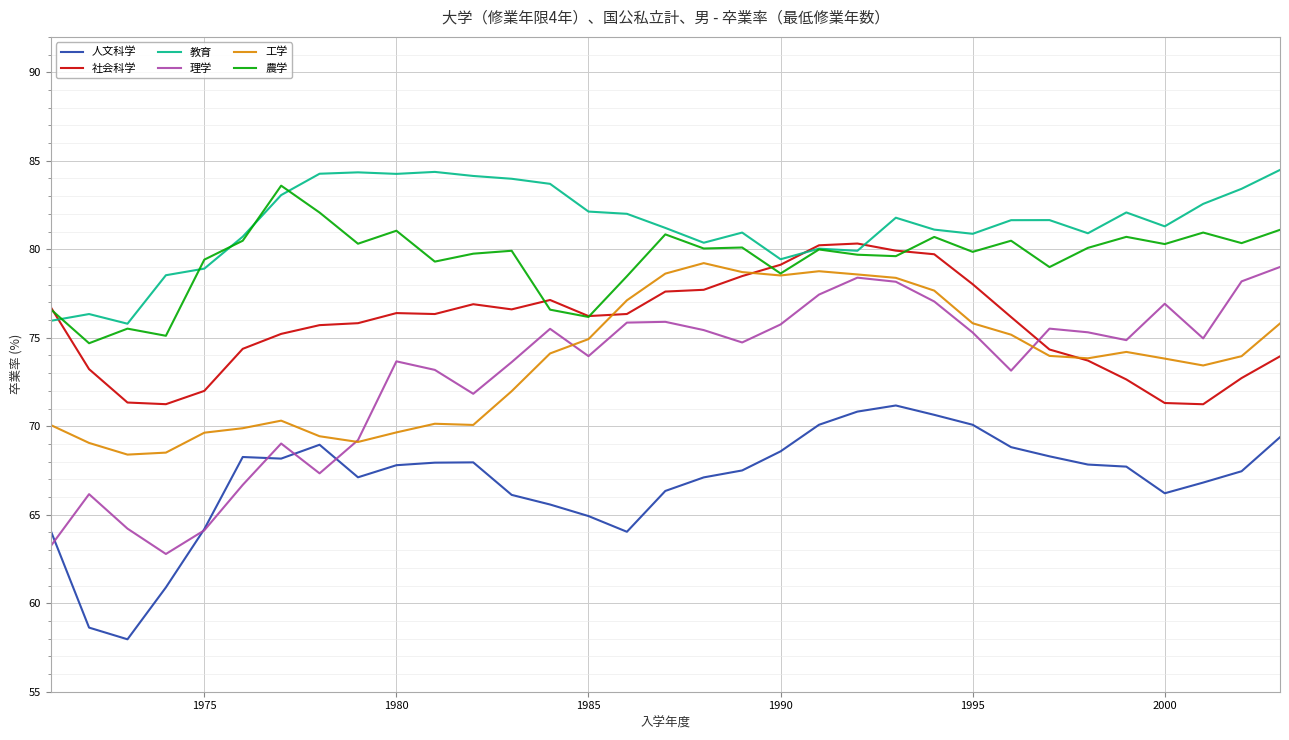

Which series has the largest total across all categories?

教育